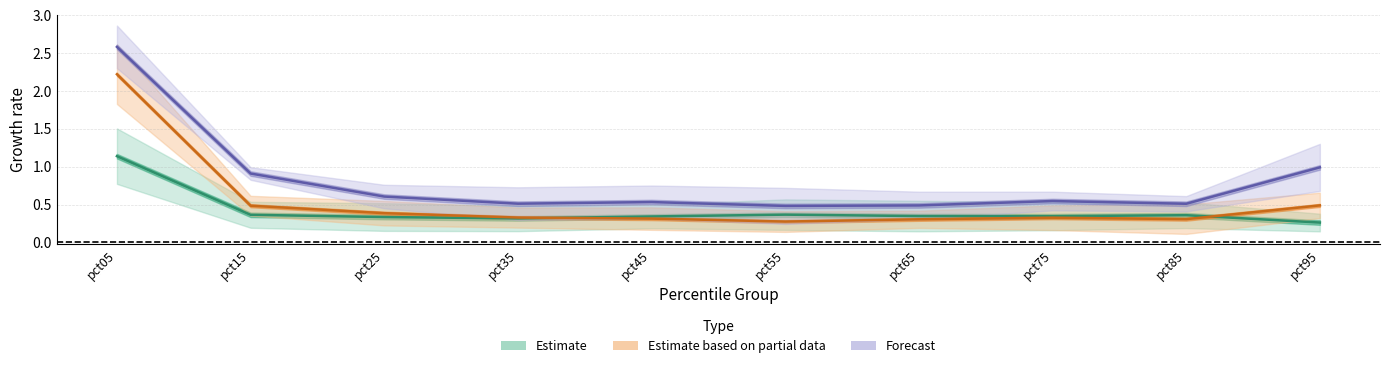

The Jan series shows 0.1 at pct95. True or false?

False